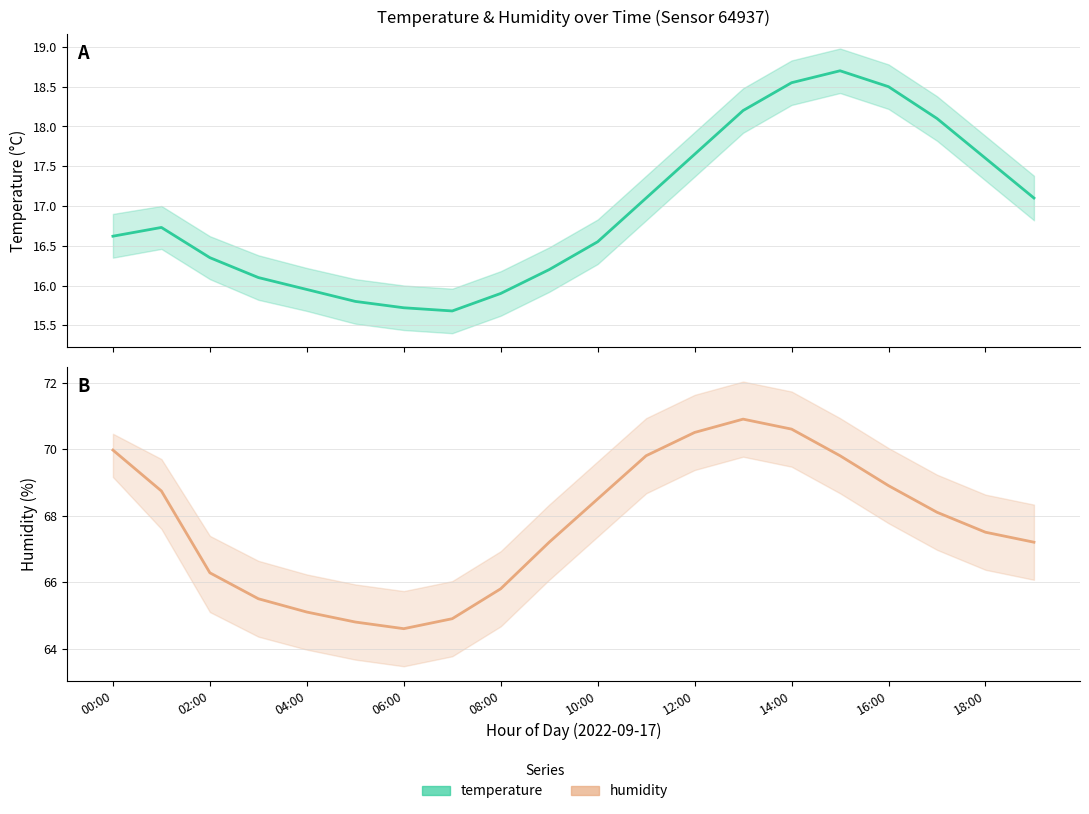

What is the label of the 19th point from the left?

18:00